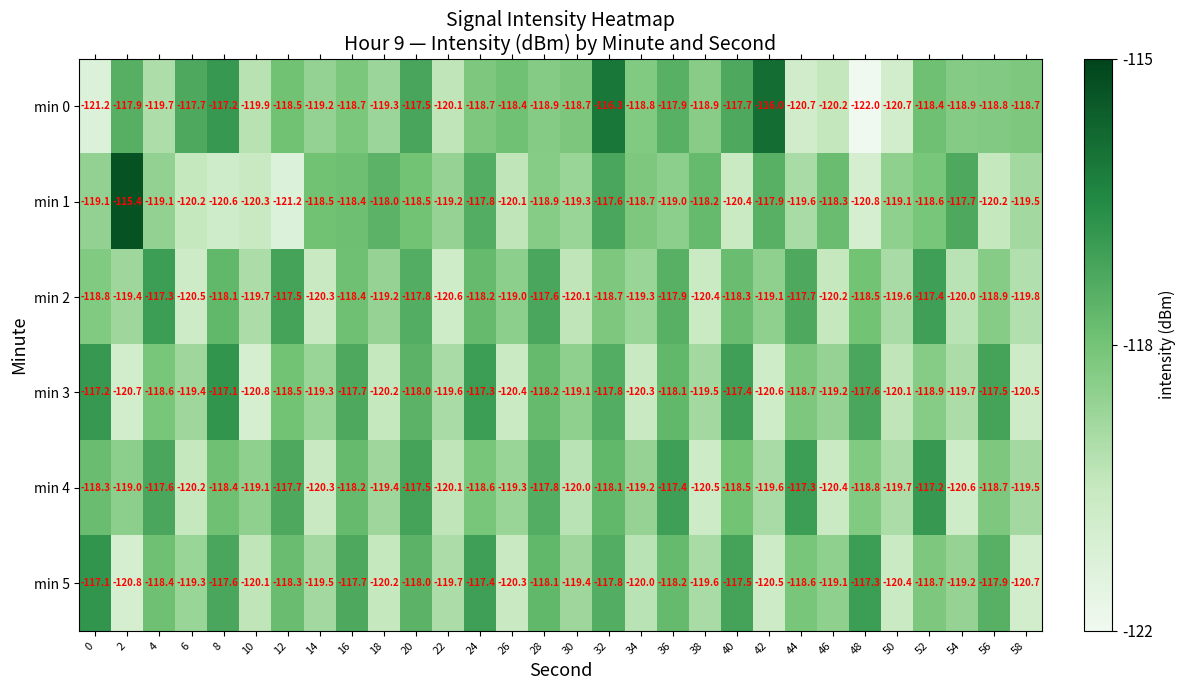

Between 46 and 52, which series saw the biggest shift?

min 4